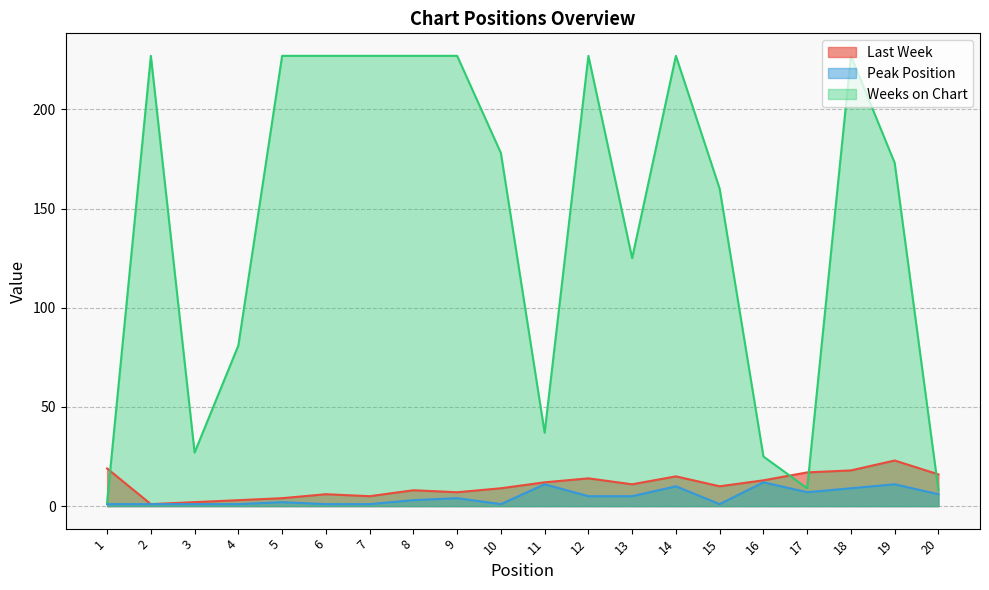

Reading right to left, extract all data points from this chart.

Last Week: 20=16	19=23	18=18	17=17	16=13	15=10	14=15	13=11	12=14	11=12	10=9	9=7	8=8	7=5	6=6	5=4	4=3	3=2	2=1	1=19
Peak Position: 20=6	19=11	18=9	17=7	16=12	15=1	14=10	13=5	12=5	11=11	10=1	9=4	8=3	7=1	6=1	5=2	4=1	3=1	2=1	1=1
Weeks on Chart: 20=8	19=173	18=227	17=9	16=25	15=160	14=227	13=125	12=227	11=37	10=178	9=227	8=227	7=227	6=227	5=227	4=81	3=27	2=227	1=2